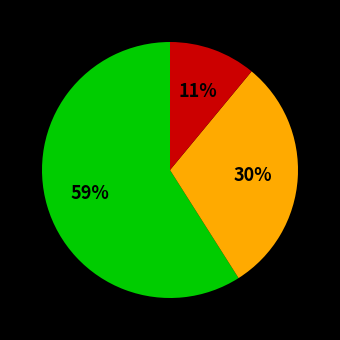

Is there a majority slice in this chart?

Yes